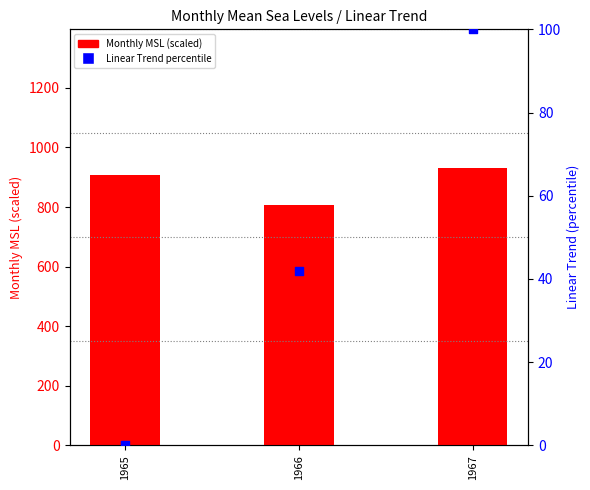

Which series has the widest spread of Y values?

Monthly MSL (scaled)